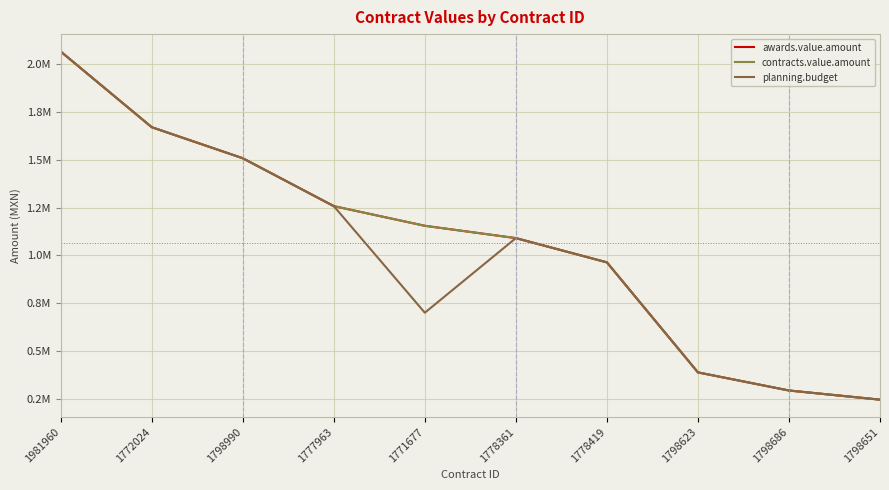

Reading right to left, list all the values displayed in this chart.

awards.value.amount: 244867.5	292800.0	387579.7	963585.2	1090498.4	1155000.0	1257922.3	1508616.4	1671096.0	2067275.8
contracts.value.amount: 244867.5	292800.0	387579.7	963585.2	1090498.4	1155000.0	1257922.3	1508616.4	1671096.0	2067275.8
planning.budget: 244867.5	292800.0	387579.7	963585.2	1090498.4	700000.0	1257922.3	1508616.4	1671096.0	2067275.8